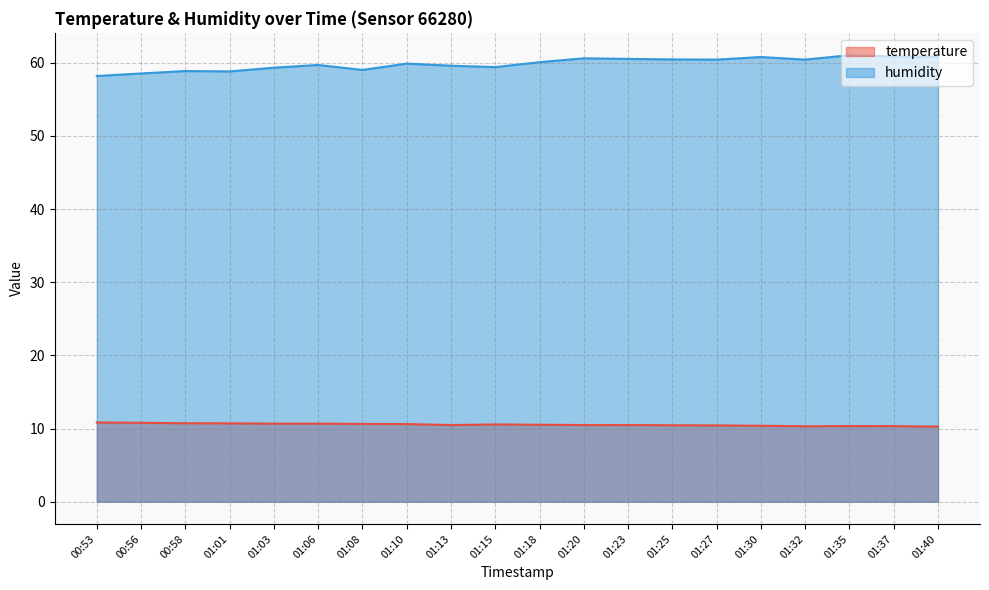

At which label does temperature reach its peak?

00:53